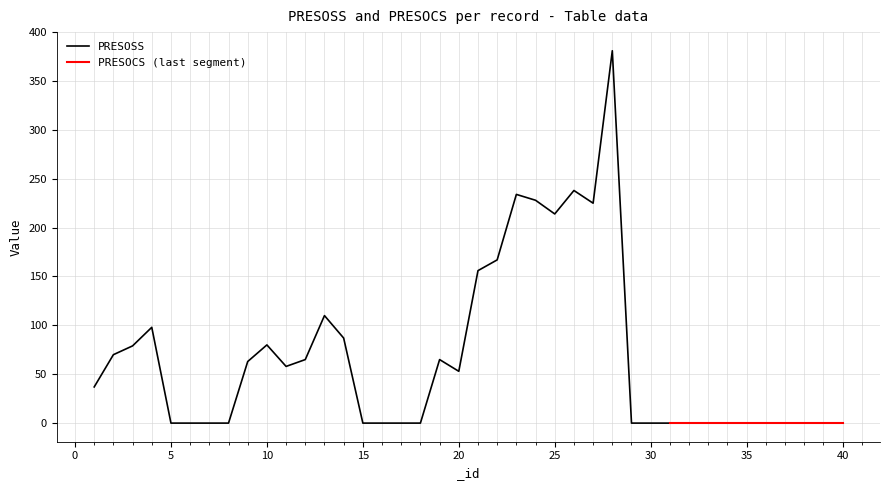

What is the maximum value for PRESOSS?

381